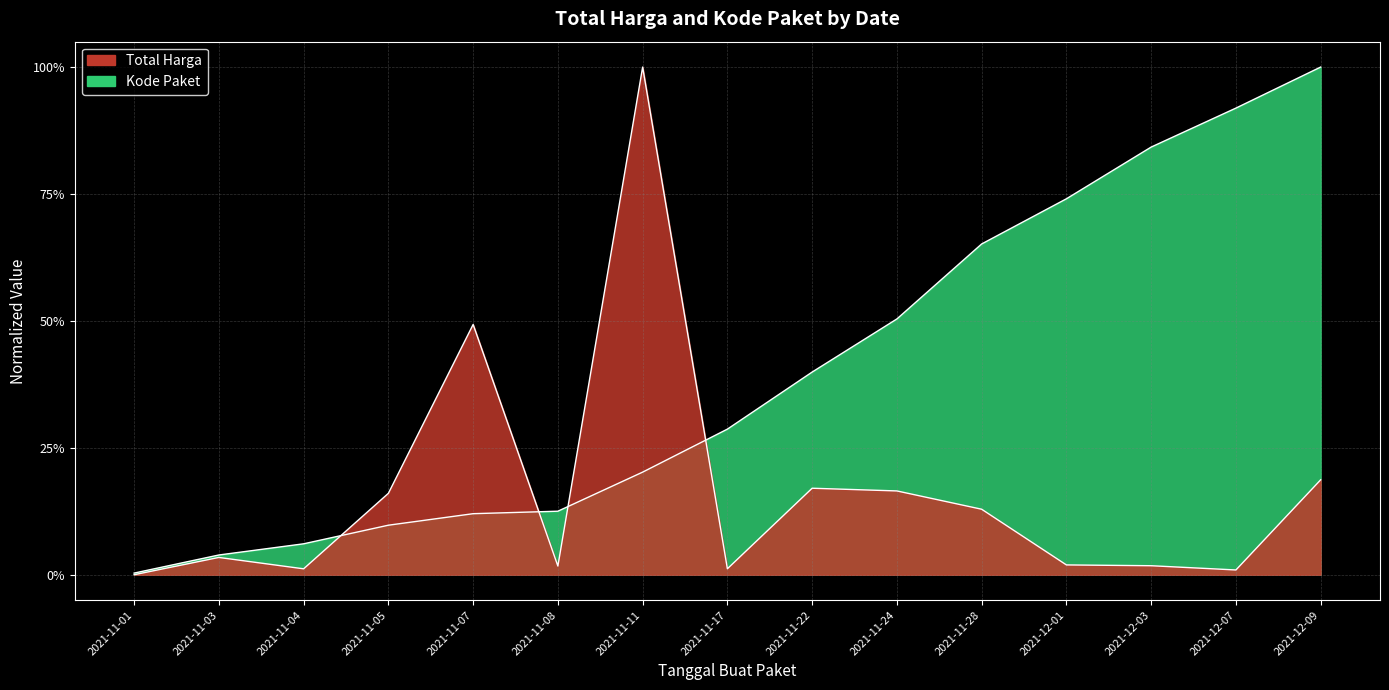

True or false: Total Harga and Kode Paket intersect in this chart.

True